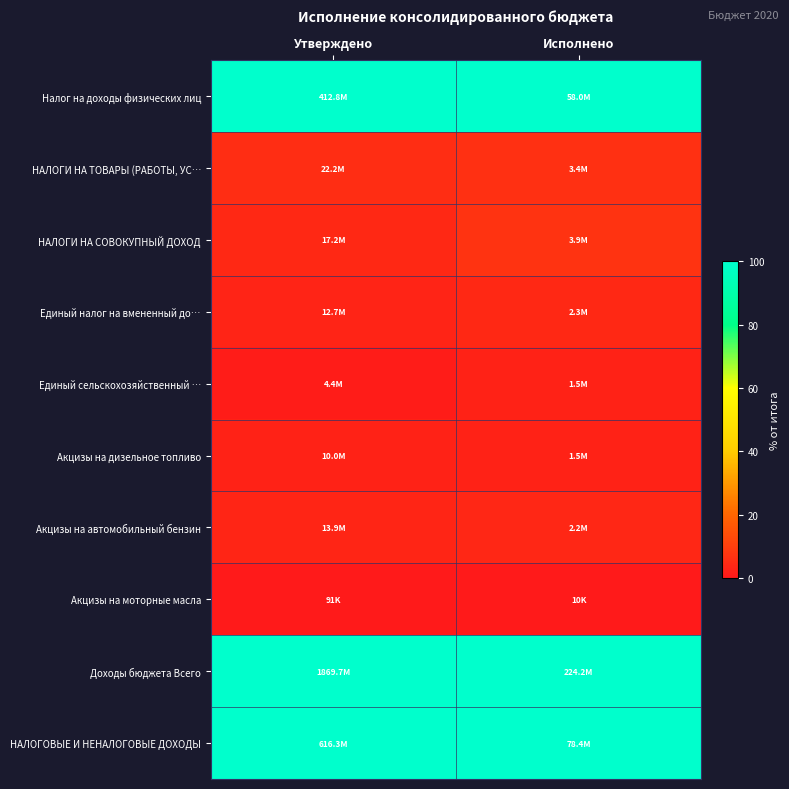

Which category has the lowest value across all series?

Исполнено